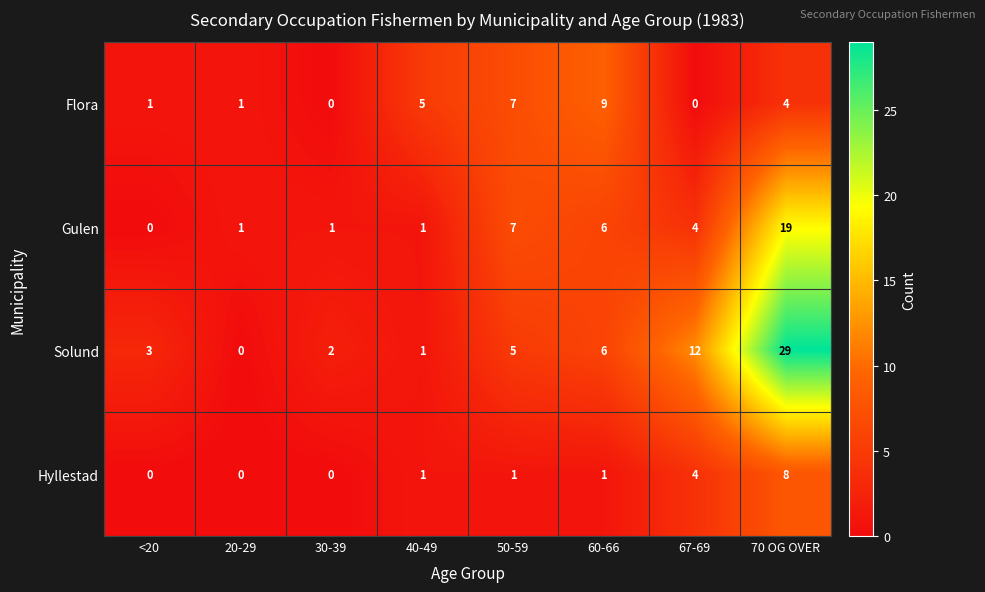

What is the difference between the highest and lowest values at 60-66?

8